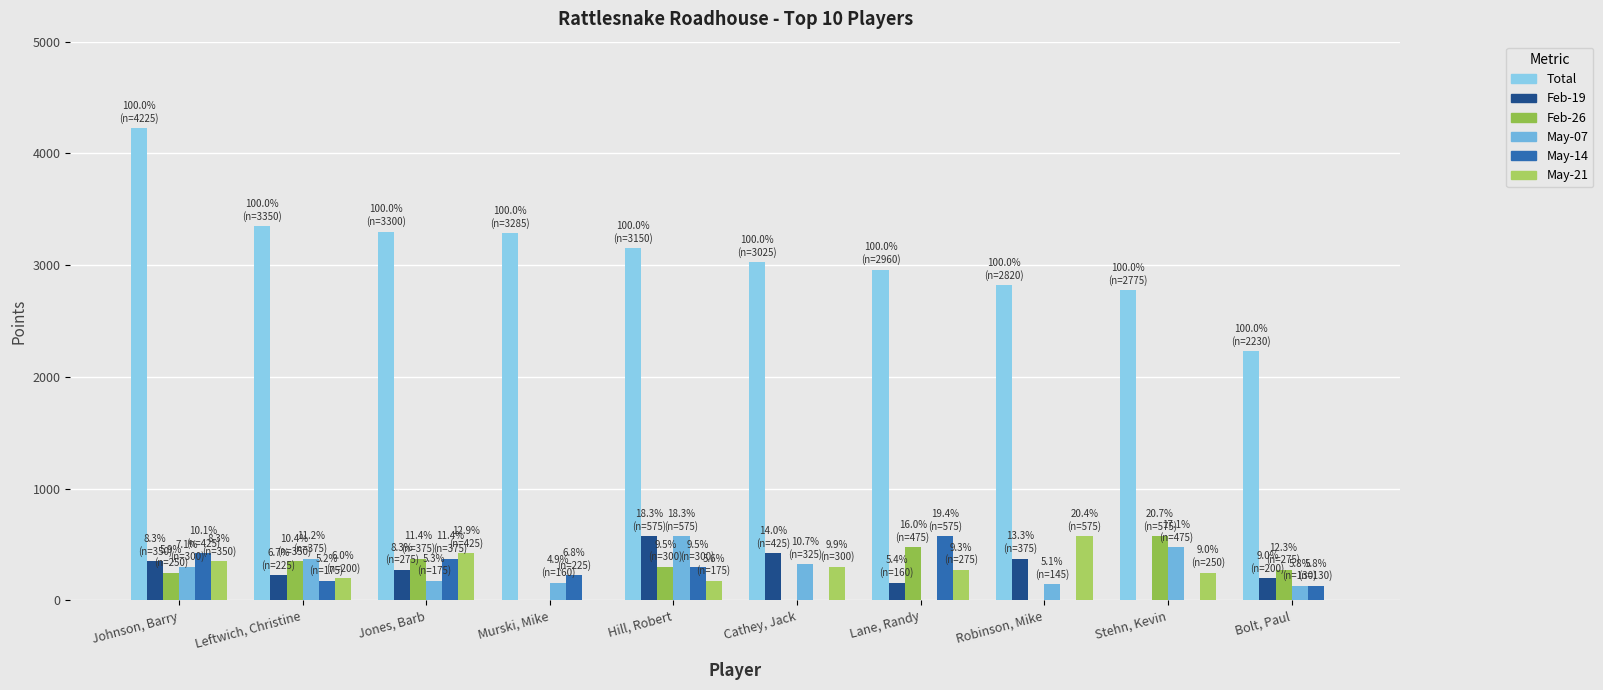

What is the total value across all series at Hill, Robert?

5075